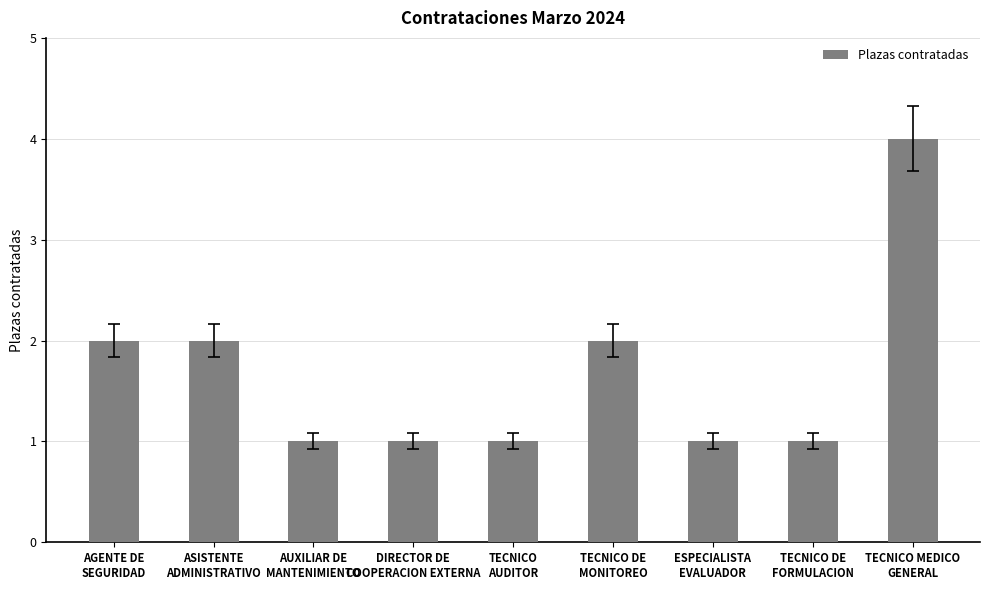

What is the label of the 7th bar from the right?

AUXILIAR DE
MANTENIMIENTO